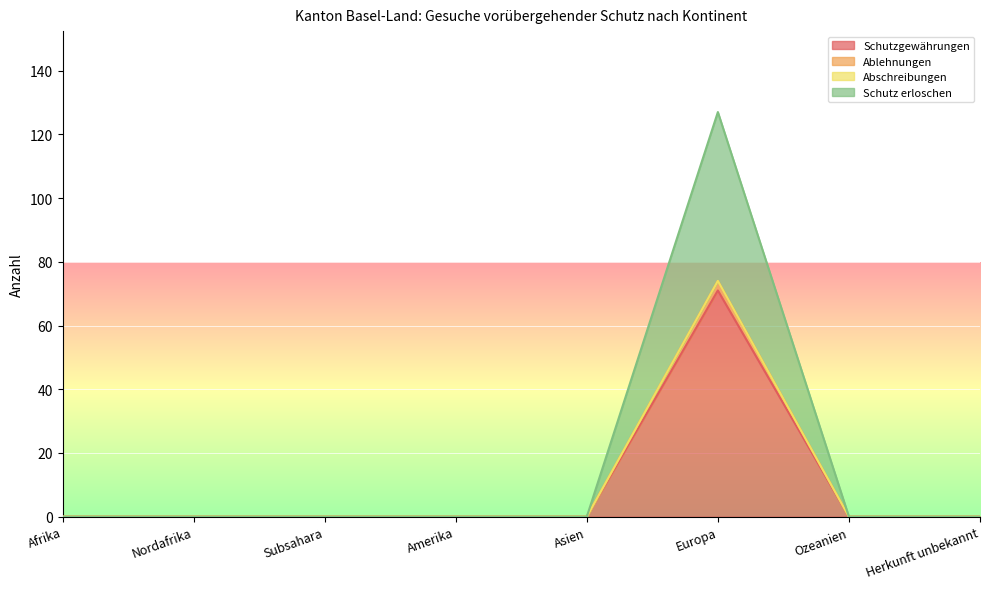

True or false: Schutz erloschen and Schutzgewährungen intersect in this chart.

False